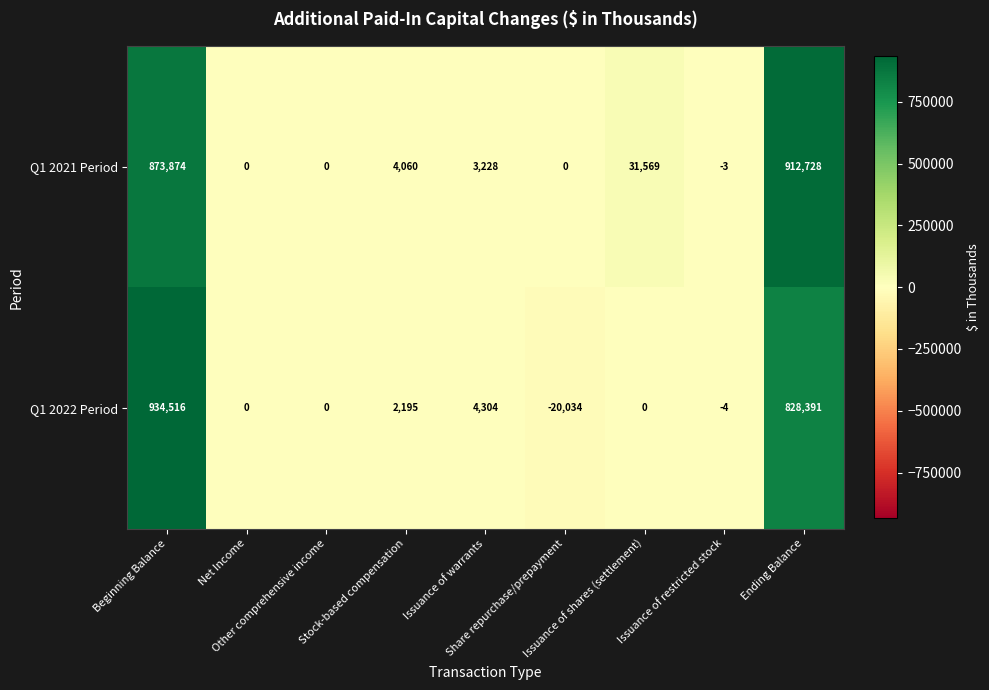

List the series in order of their peak value, highest first.

Q1 2022 Period, Q1 2021 Period